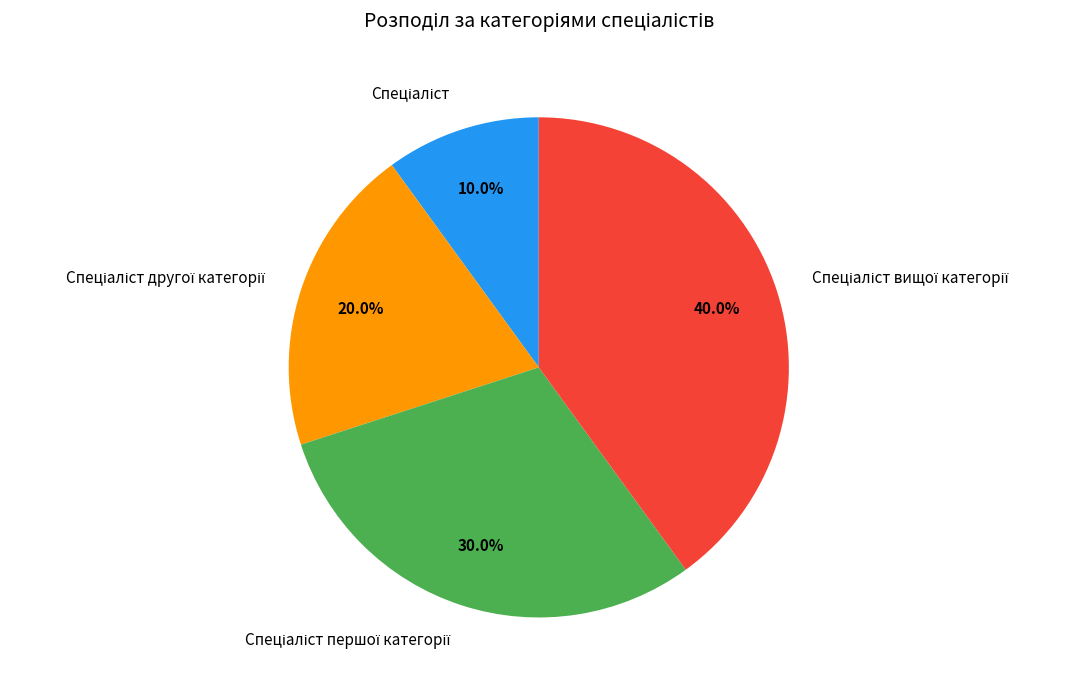

Is there any slice that represents more than half of the pie?

No